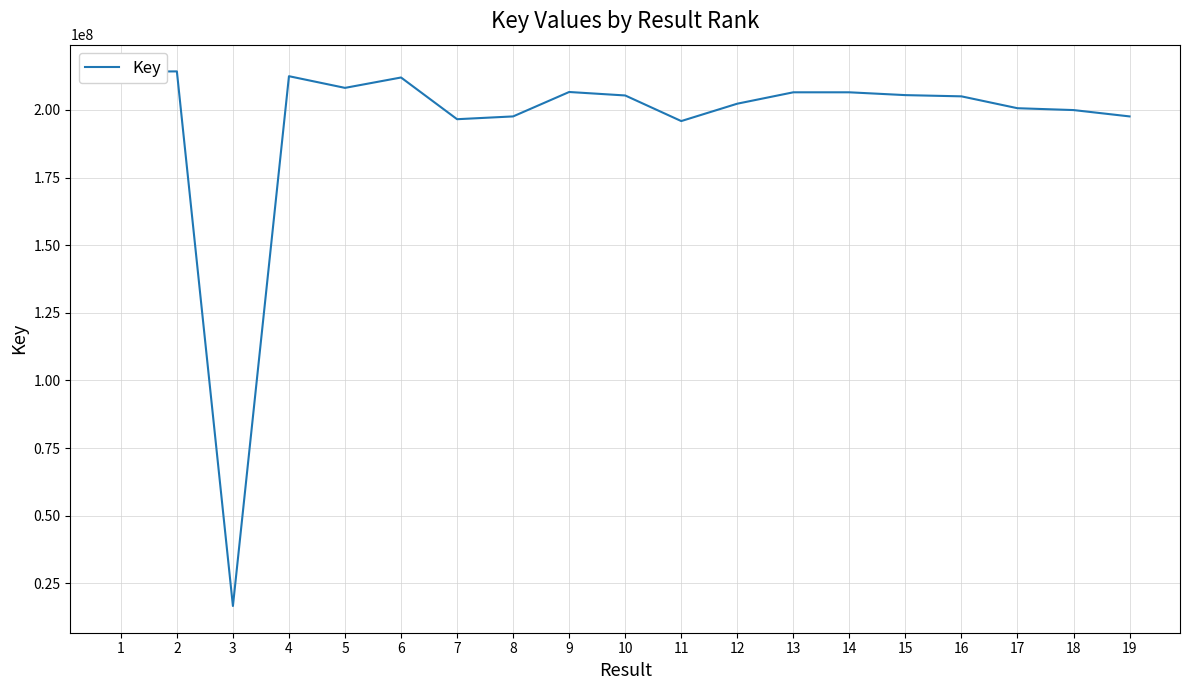

What is the minimum value shown in the chart?

16621485